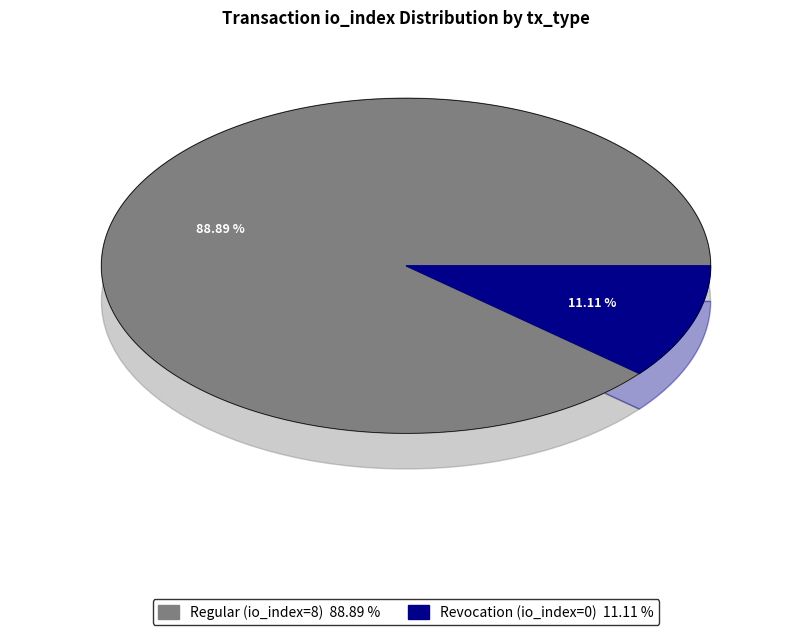

Combined, what portion of the pie is Revocation (io_index=0) and Regular (io_index=8)?

100.0%